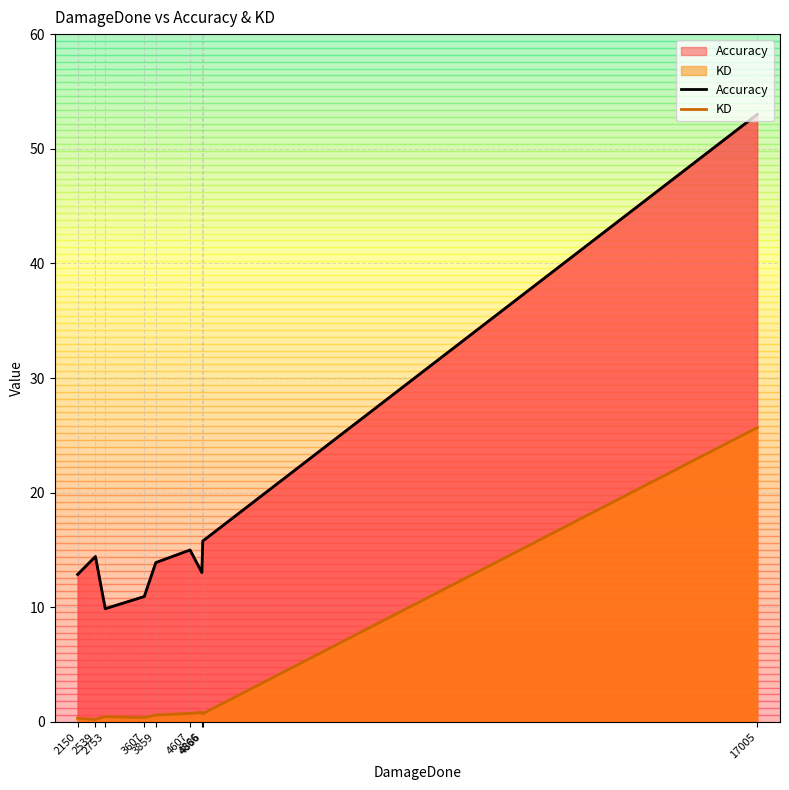

Which has a higher value, 4886 or 4866?

4886